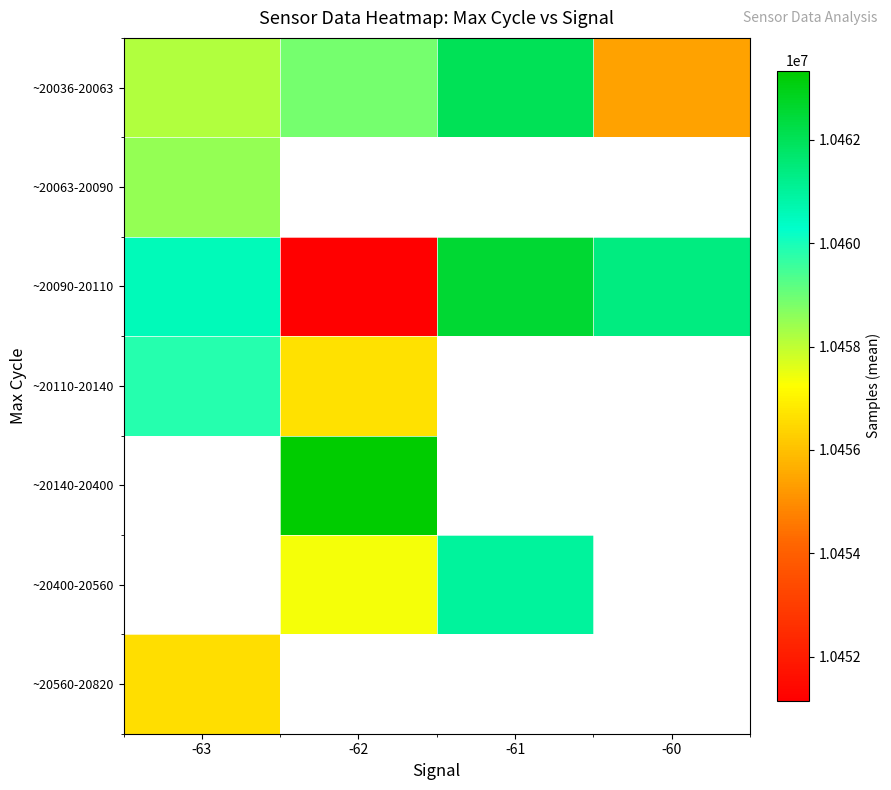

What is the sum of all ~20090-20110 values?

41835643.0